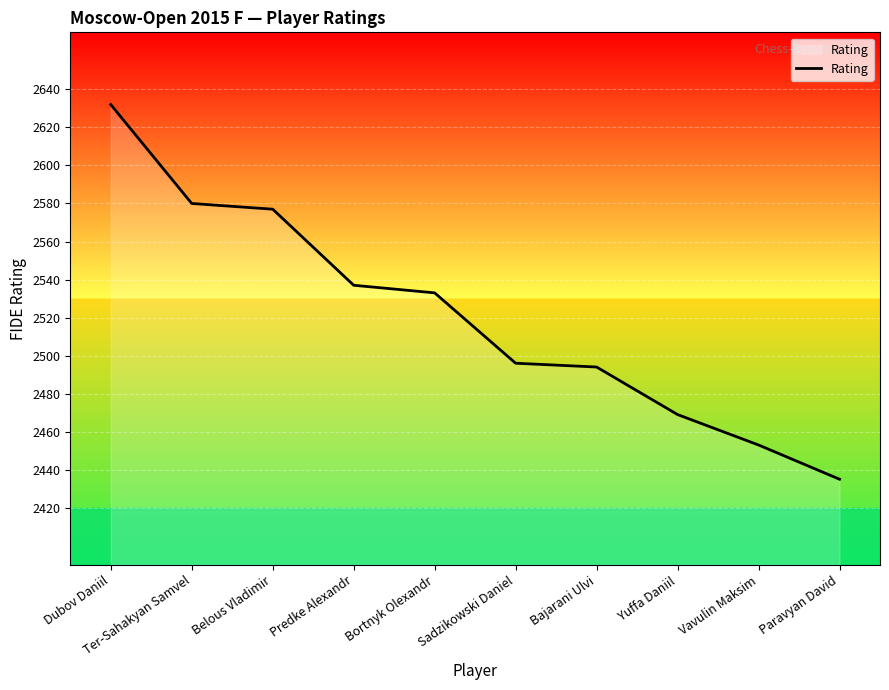

What position from the left is Paravyan David?

10